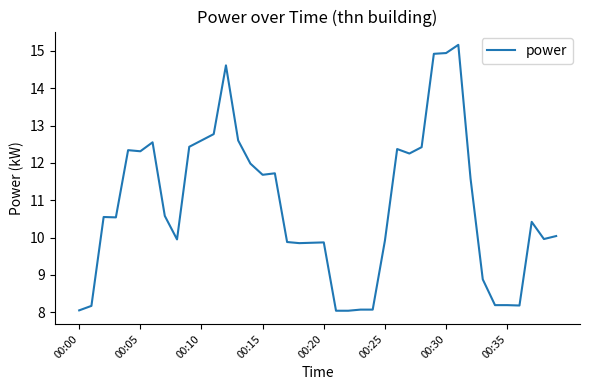

What is the difference between the maximum and minimum values?

7.1